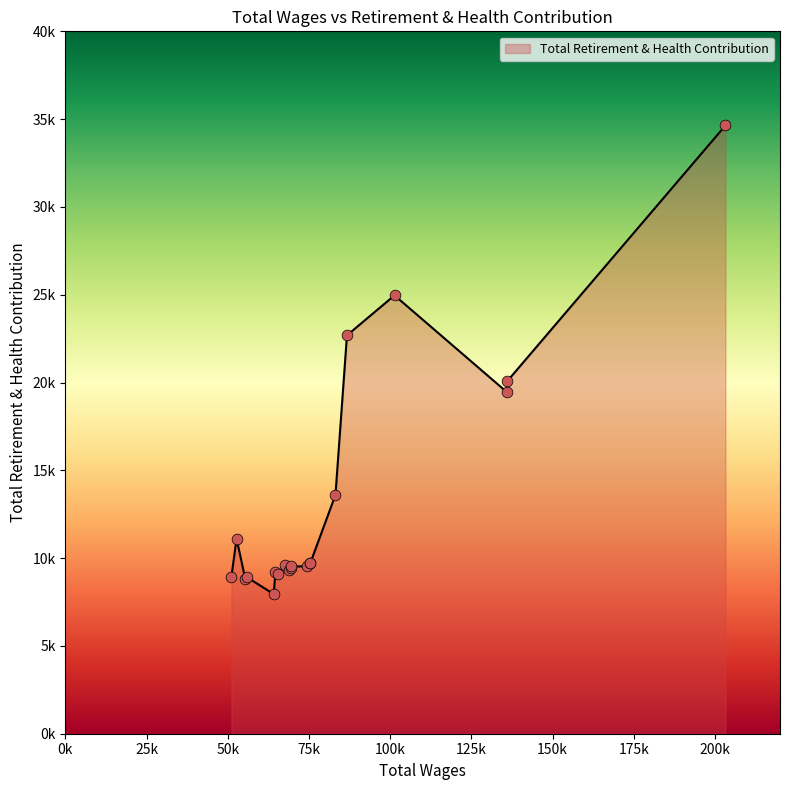

Does the chart have visible grid lines?

No